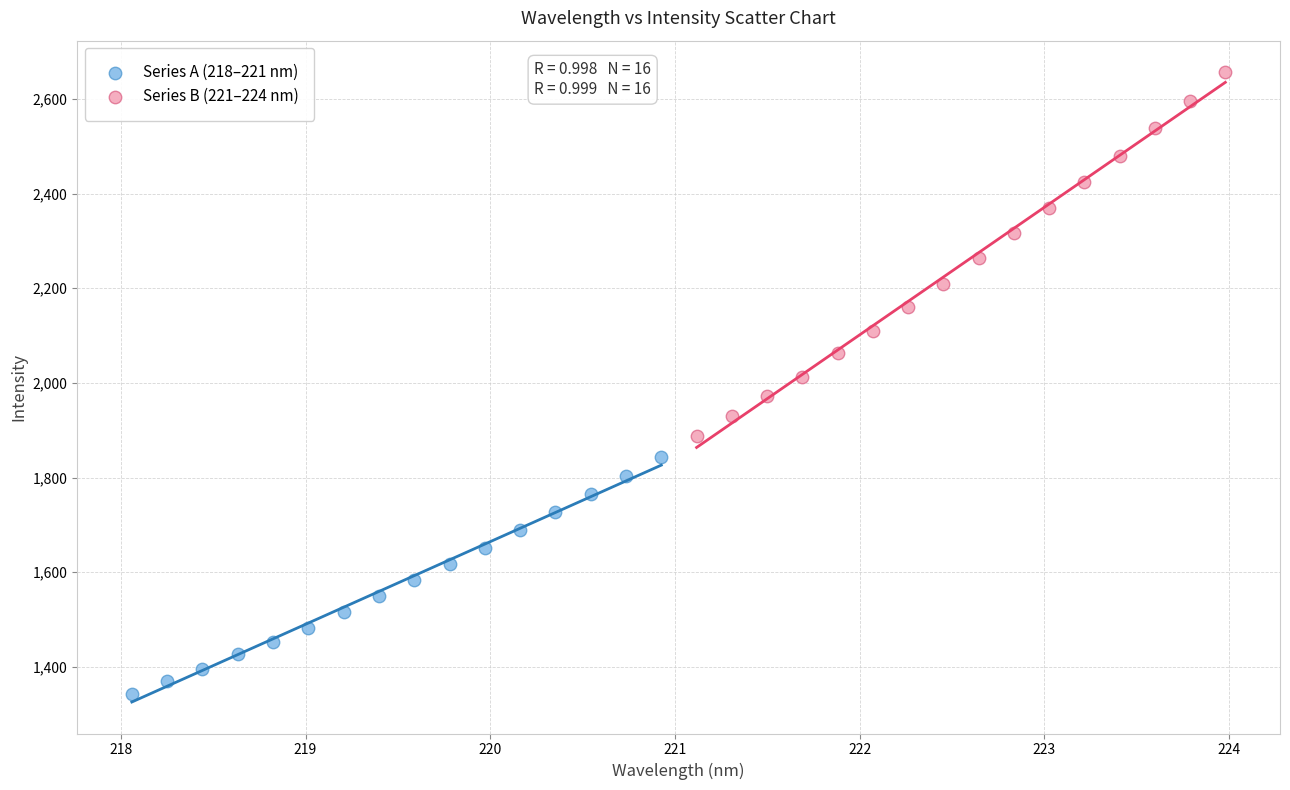

What are all the series names shown in the legend?

Series A (218–221 nm), Series B (221–224 nm)